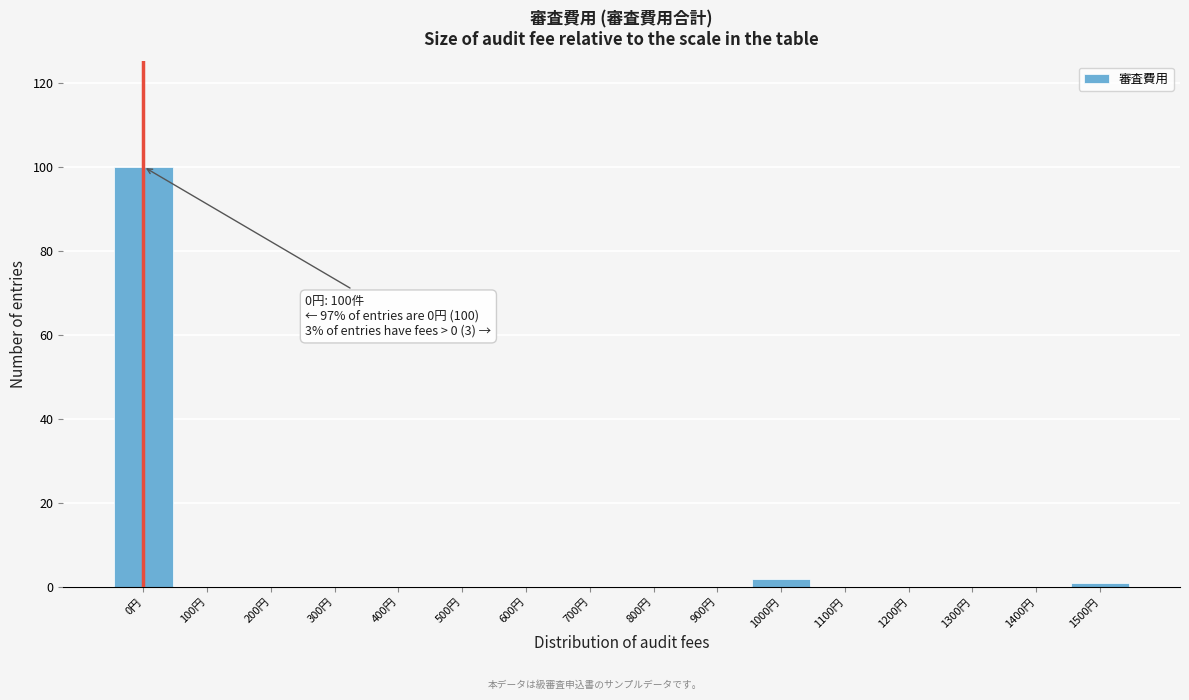

Reading left to right, what are all the values shown in this chart?

0円=100	100円=0	200円=0	300円=0	400円=0	500円=0	600円=0	700円=0	800円=0	900円=0	1000円=2	1100円=0	1200円=0	1300円=0	1400円=0	1500円=1